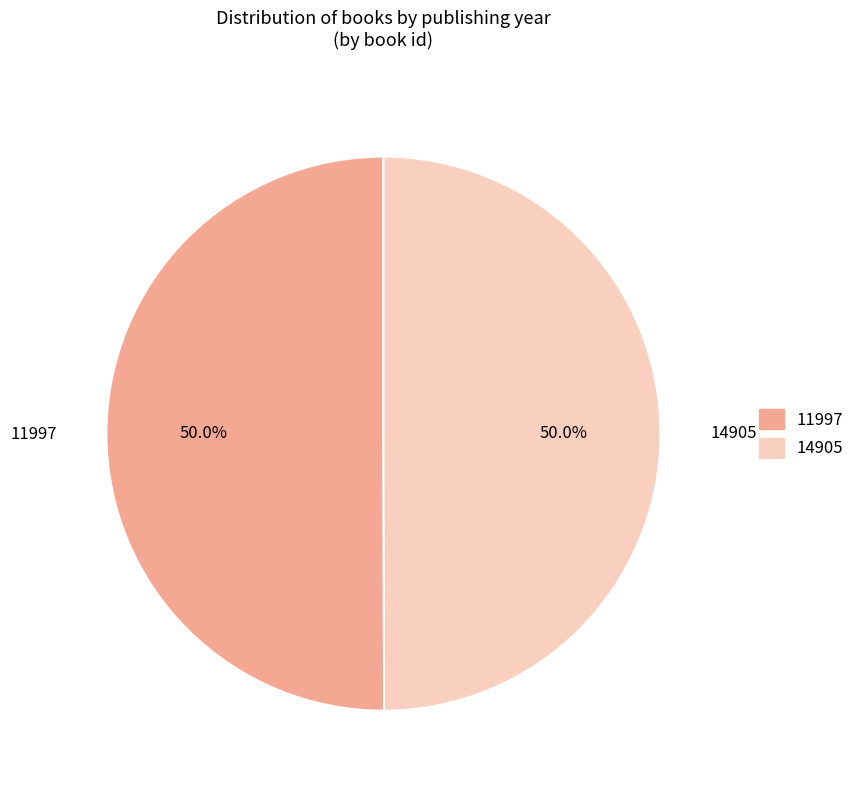

Approximately how many times larger is the value at 11997 compared to 14905?

1.0